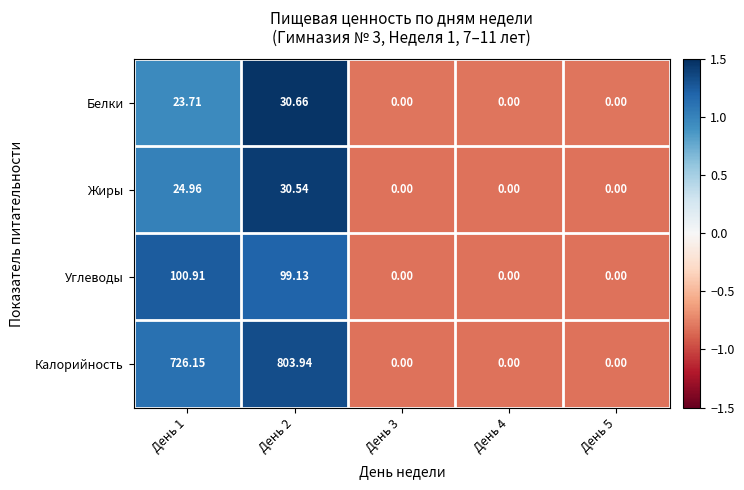

Which series has the largest total across all categories?

Калорийность